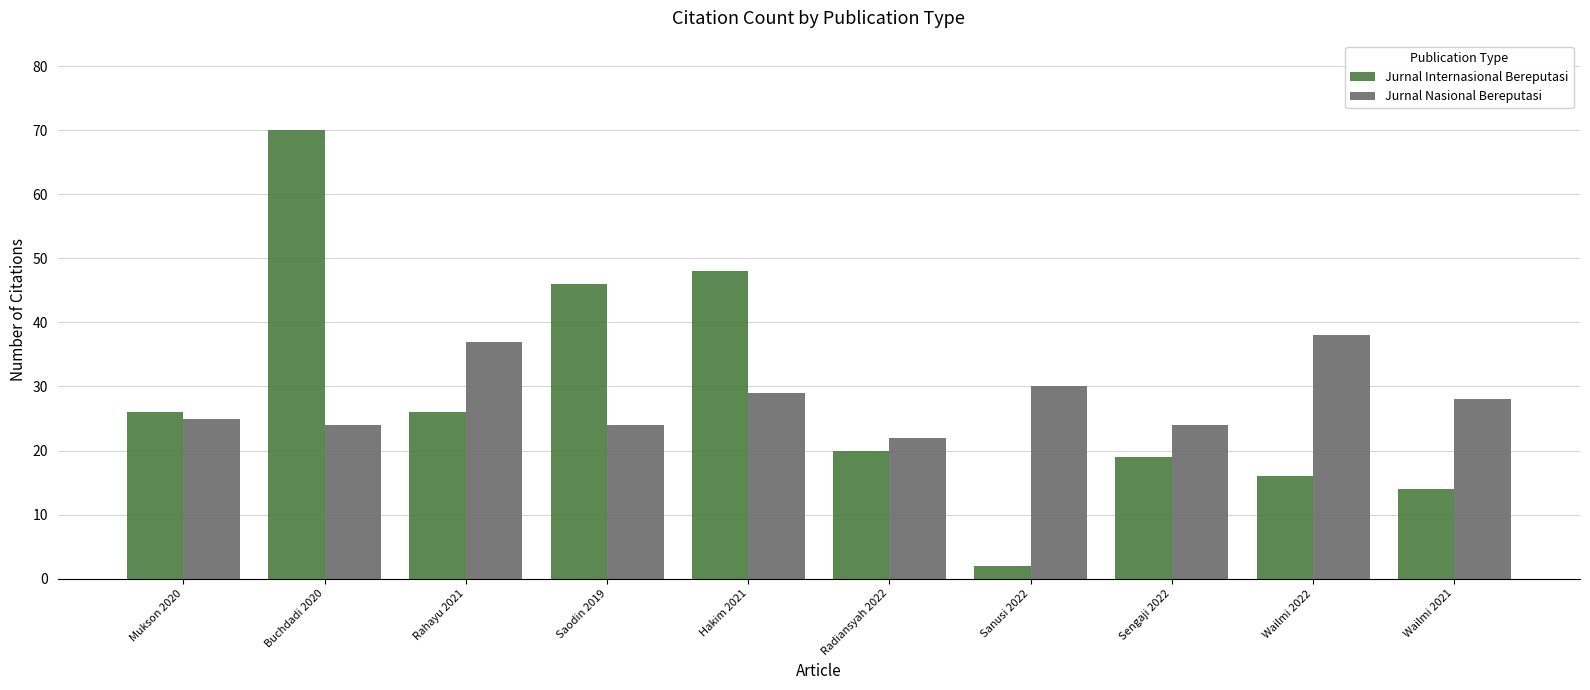

What is the value of the Jurnal Nasional Bereputasi bar at the 4th from the left?

24